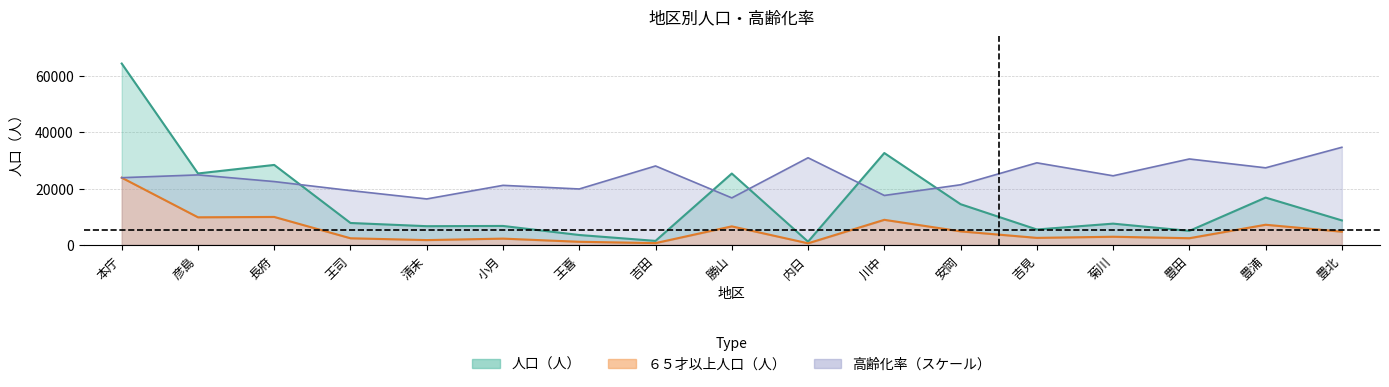

List the series in order of their overall mean, lowest first.

６５才以上人口（人）, 人口（人）, 高齢化率